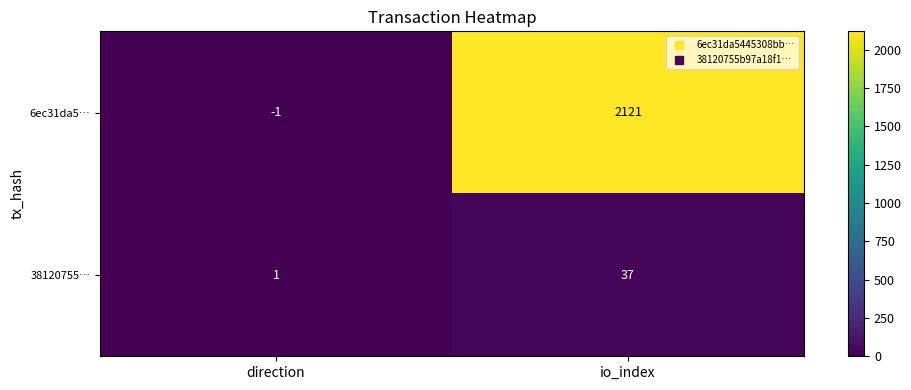

Which series has the largest total across all categories?

6ec31da5…